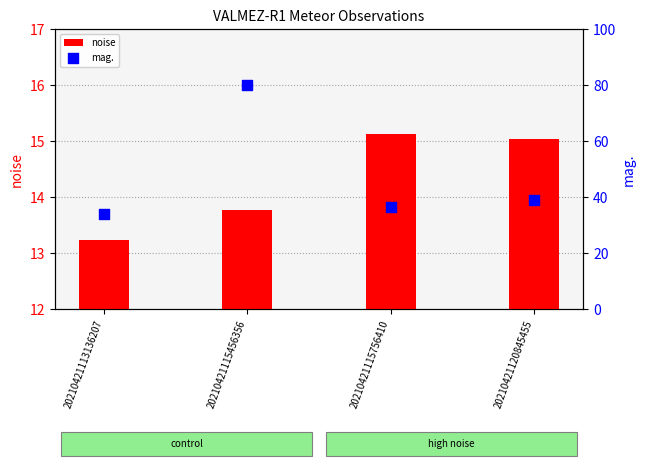

At how many categories does at least one series exceed 19?

4